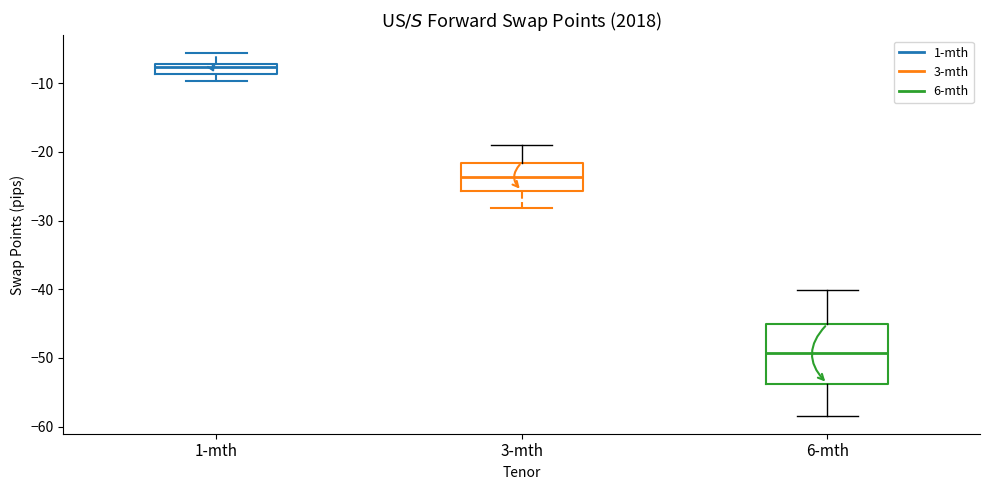

Reading left to right, read every box against the y-axis: the position of its median line, the range the box covers, and the ends of its whiskers. The values are not printed on the chart, so give them approximately, as read against the axis.

1-mth: median -8, box -9 to -7, whiskers -10 to -6
3-mth: median -24, box -26 to -22, whiskers -28 to -19
6-mth: median -49, box -54 to -45, whiskers -58 to -40